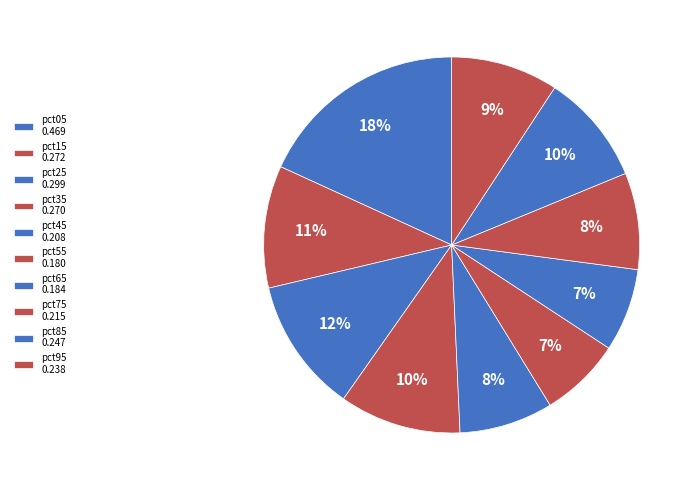

Count the number of slices in the pie.

10